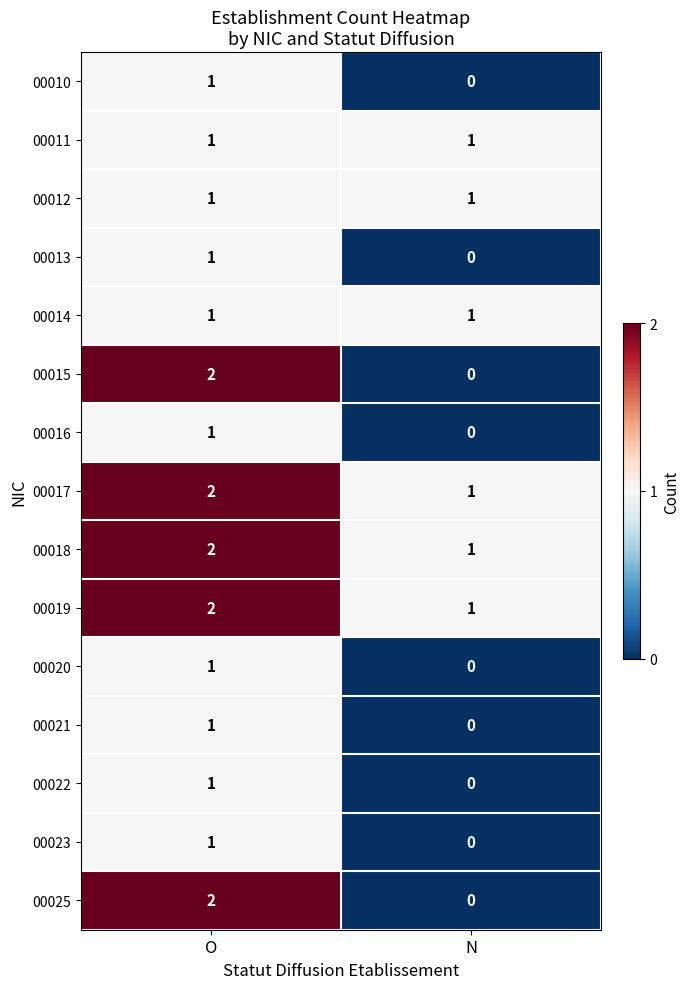

Is it true that 00020 equals 0 at N?

True